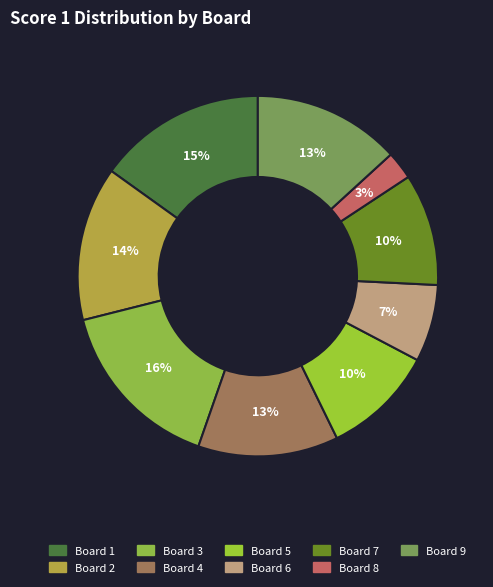

To the nearest percent, what is the difference between the Board 9 and Board 2 slice percentages?

1%